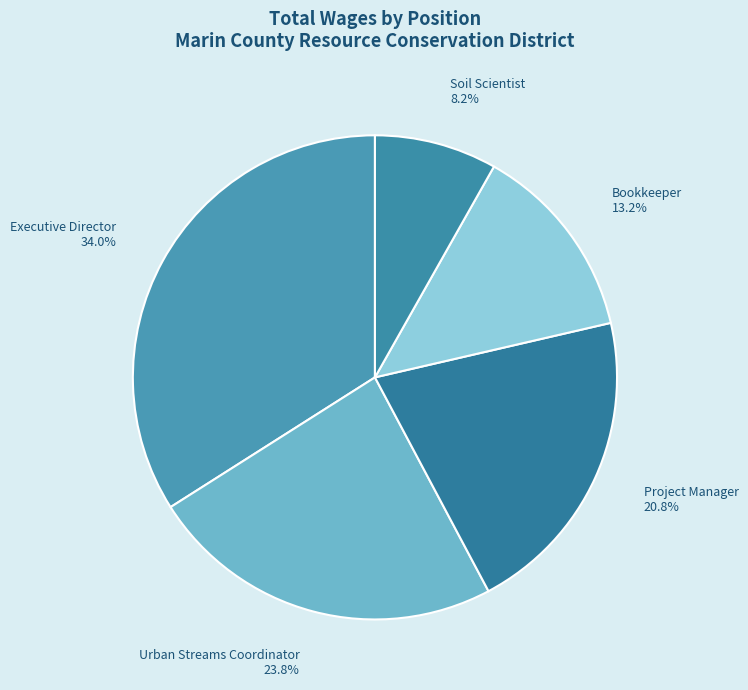

Combined, what portion of the pie is Soil Scientist and Project Manager?

29.0%